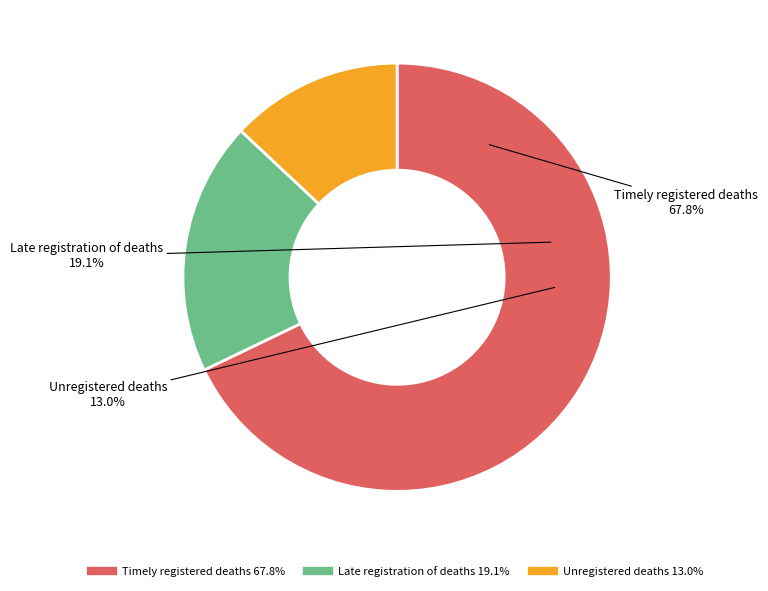

Which slice is the largest?

Timely registered deaths